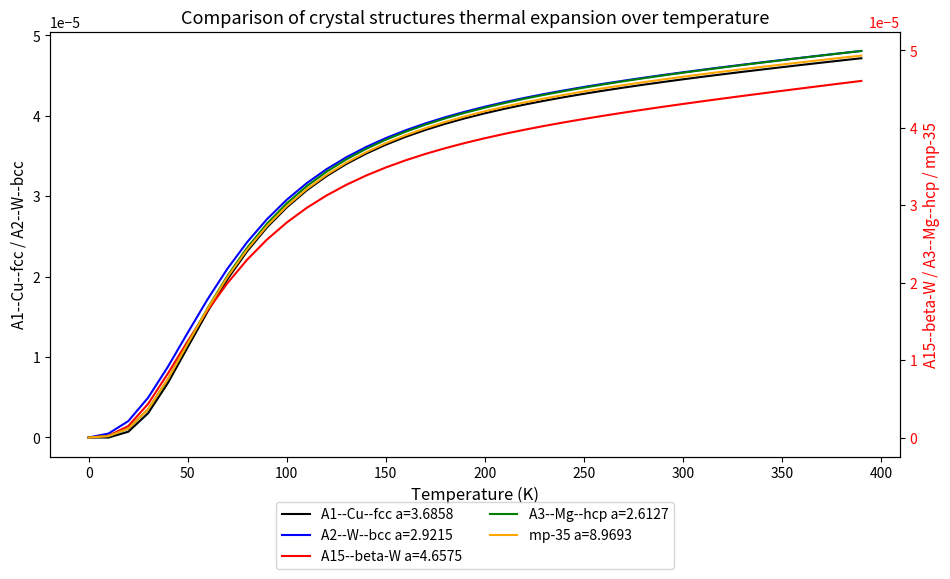

Reading right to left, extract all data points from this chart.

A1--Cu--fcc a=3.6858: 0.0	0.0	0.0	0.0	0.0	0.0	0.0	0.0	0.0	0.0	0.0	0.0	0.0	0.0	0.0	0.0	0.0	0.0	0.0	0.0	0.0	0.0	0.0	0.0	0.0	0.0	0.0	0.0	0.0	0.0	0.0	0.0	0.0	0.0	0.0	0.0	0.0	0.0	-0.0	0.0
A15--beta-W a=4.6575: 0.0	0.0	0.0	0.0	0.0	0.0	0.0	0.0	0.0	0.0	0.0	0.0	0.0	0.0	0.0	0.0	0.0	0.0	0.0	0.0	0.0	0.0	0.0	0.0	0.0	0.0	0.0	0.0	0.0	0.0	0.0	0.0	0.0	0.0	0.0	0.0	0.0	0.0	0.0	0.0
A2--W--bcc a=2.9215: 0.0	0.0	0.0	0.0	0.0	0.0	0.0	0.0	0.0	0.0	0.0	0.0	0.0	0.0	0.0	0.0	0.0	0.0	0.0	0.0	0.0	0.0	0.0	0.0	0.0	0.0	0.0	0.0	0.0	0.0	0.0	0.0	0.0	0.0	0.0	0.0	0.0	0.0	0.0	0.0
A3--Mg--hcp a=2.6127: 0.0	0.0	0.0	0.0	0.0	0.0	0.0	0.0	0.0	0.0	0.0	0.0	0.0	0.0	0.0	0.0	0.0	0.0	0.0	0.0	0.0	0.0	0.0	0.0	0.0	0.0	0.0	0.0	0.0	0.0	0.0	0.0	0.0	0.0	0.0	0.0	0.0	0.0	0.0	0.0
mp-35 a=8.9693: 0.0	0.0	0.0	0.0	0.0	0.0	0.0	0.0	0.0	0.0	0.0	0.0	0.0	0.0	0.0	0.0	0.0	0.0	0.0	0.0	0.0	0.0	0.0	0.0	0.0	0.0	0.0	0.0	0.0	0.0	0.0	0.0	0.0	0.0	0.0	0.0	0.0	0.0	0.0	0.0